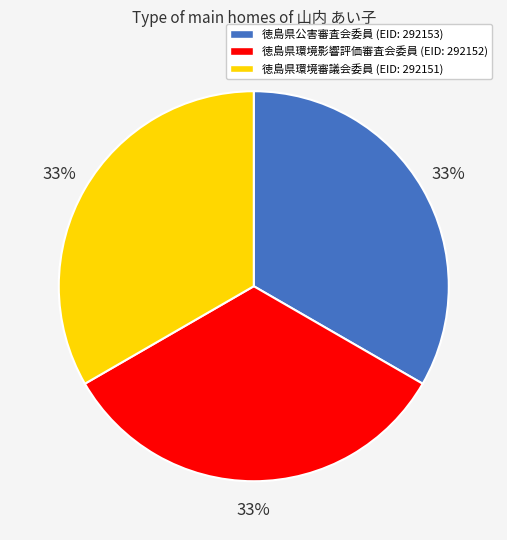

Is there a majority slice in this chart?

No